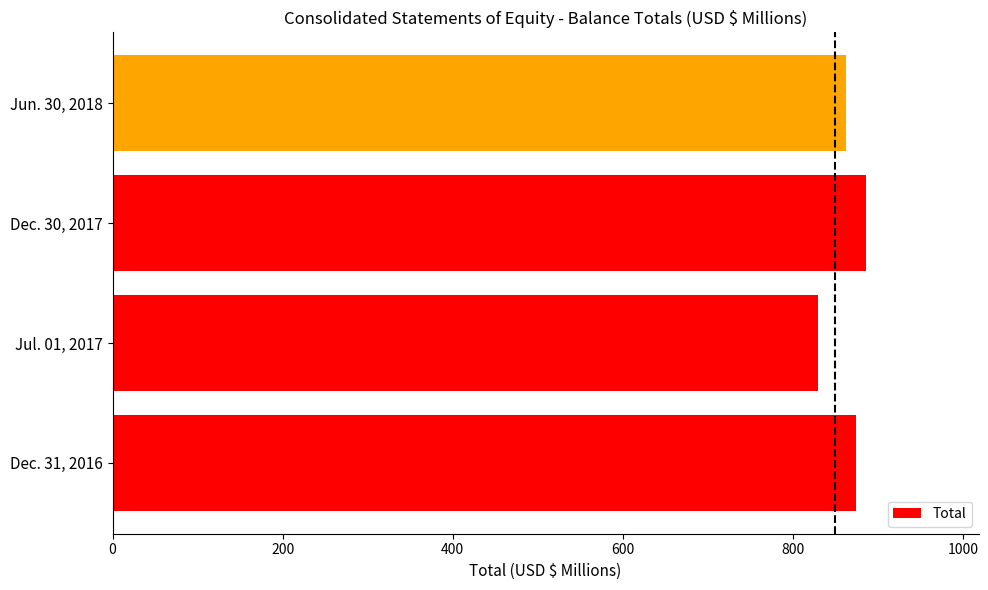

Rank the categories by value from highest to lowest.

Dec. 30, 2017, Dec. 31, 2016, Jun. 30, 2018, Jul. 01, 2017